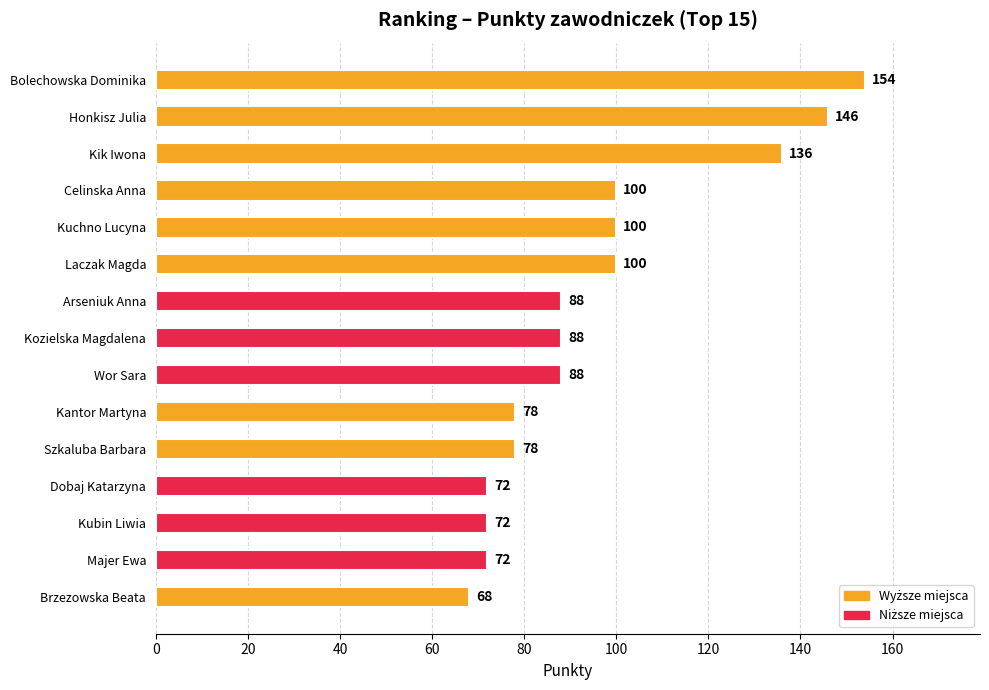

Which label corresponds to the smallest value in the chart?

Brzezowska Beata